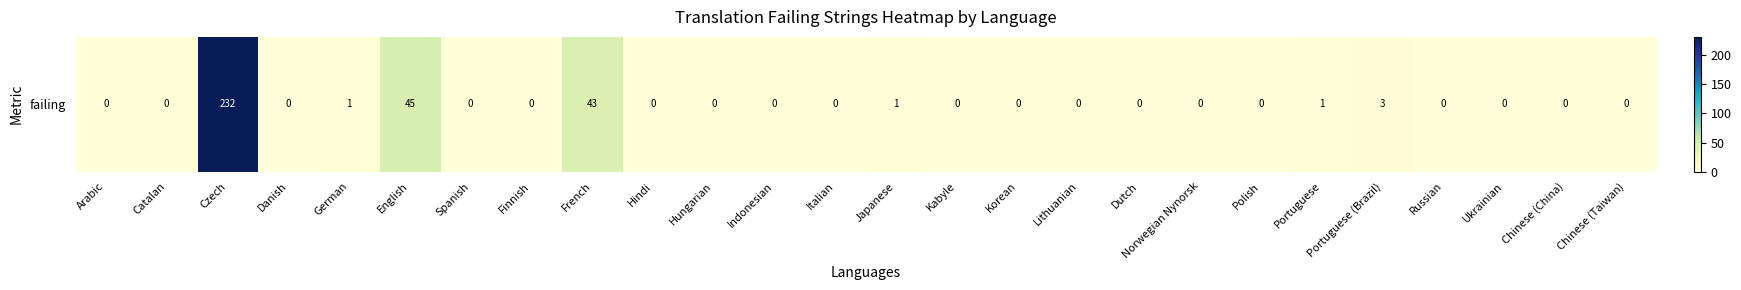

True or false: the data shows 119 at Spanish.

False